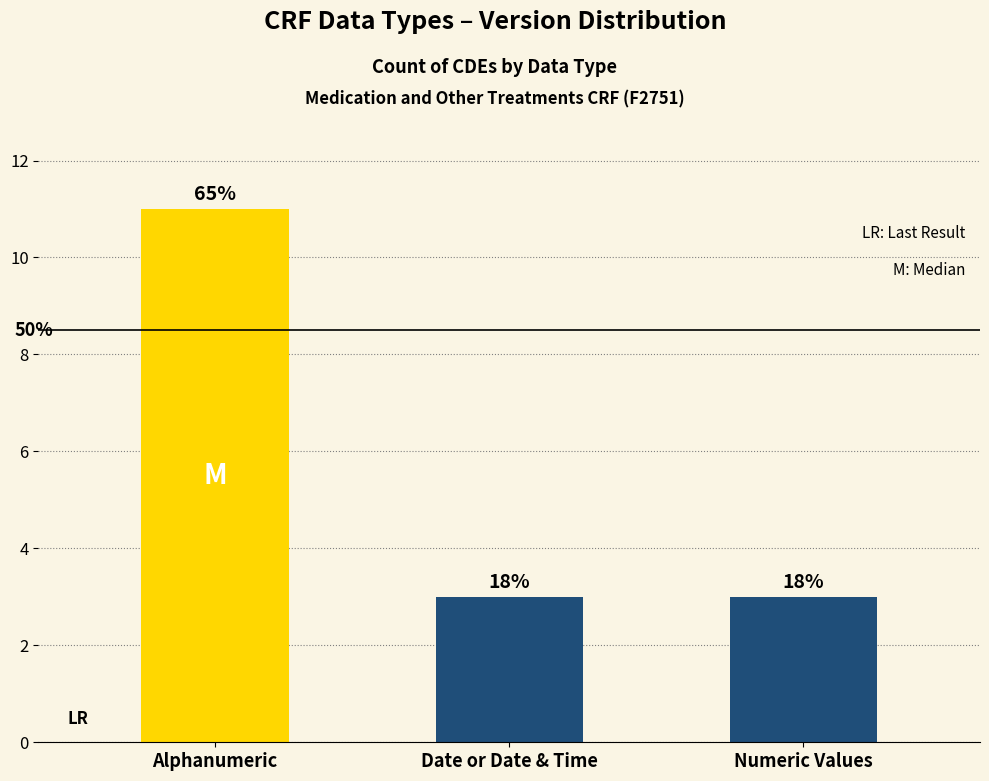

Are the bars horizontal?

No